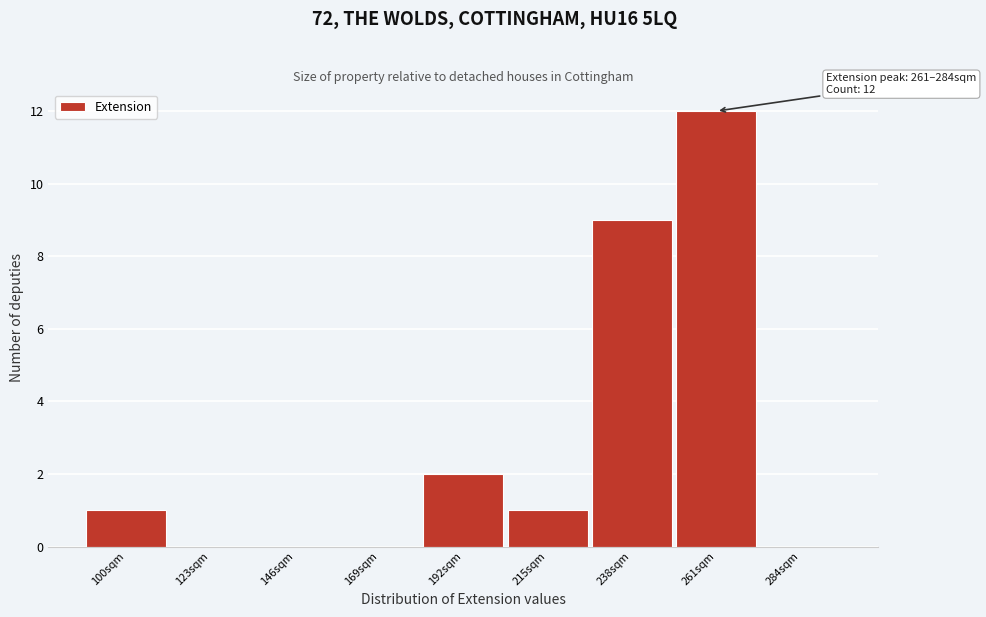

Reading right to left, extract all data points from this chart.

284sqm=0	261sqm=12	238sqm=9	215sqm=1	192sqm=2	169sqm=0	146sqm=0	123sqm=0	100sqm=1